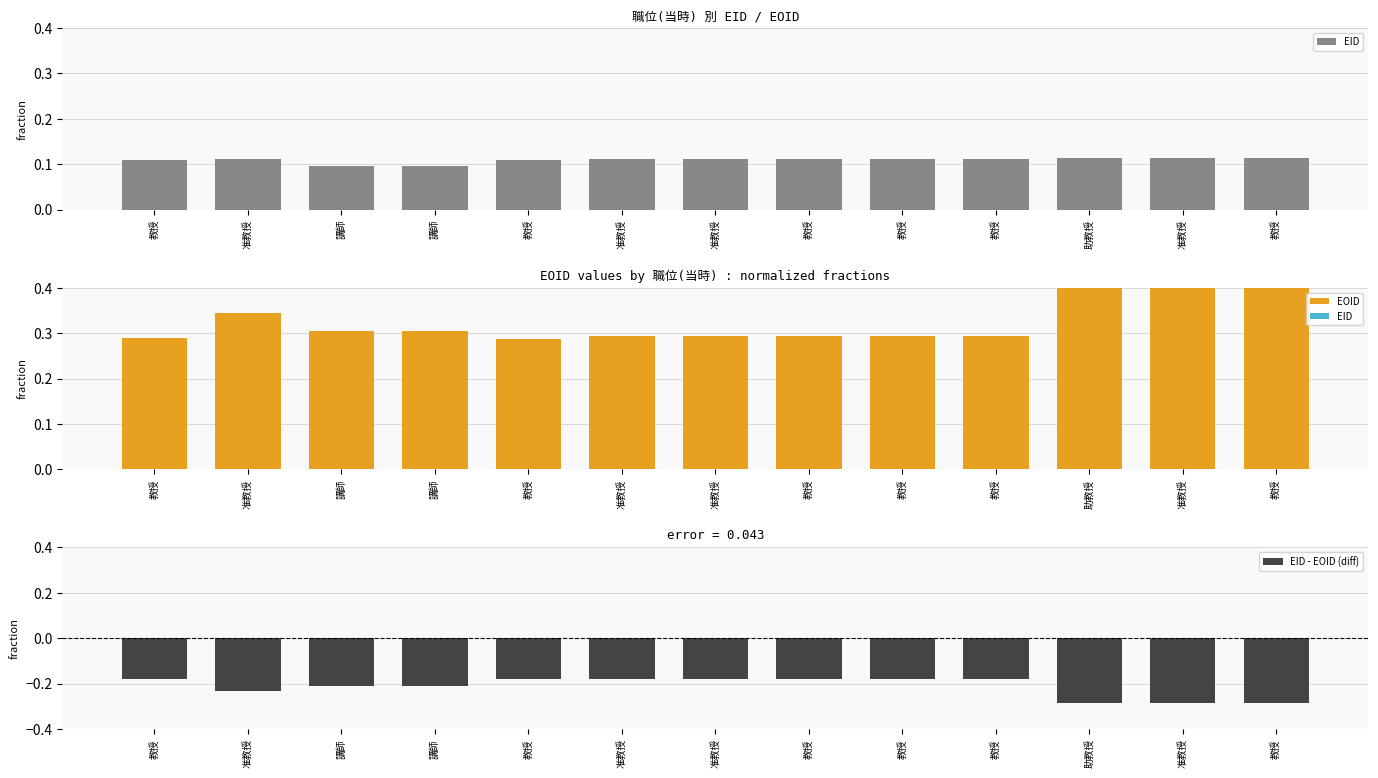

Which series has the widest spread of values?

EOID